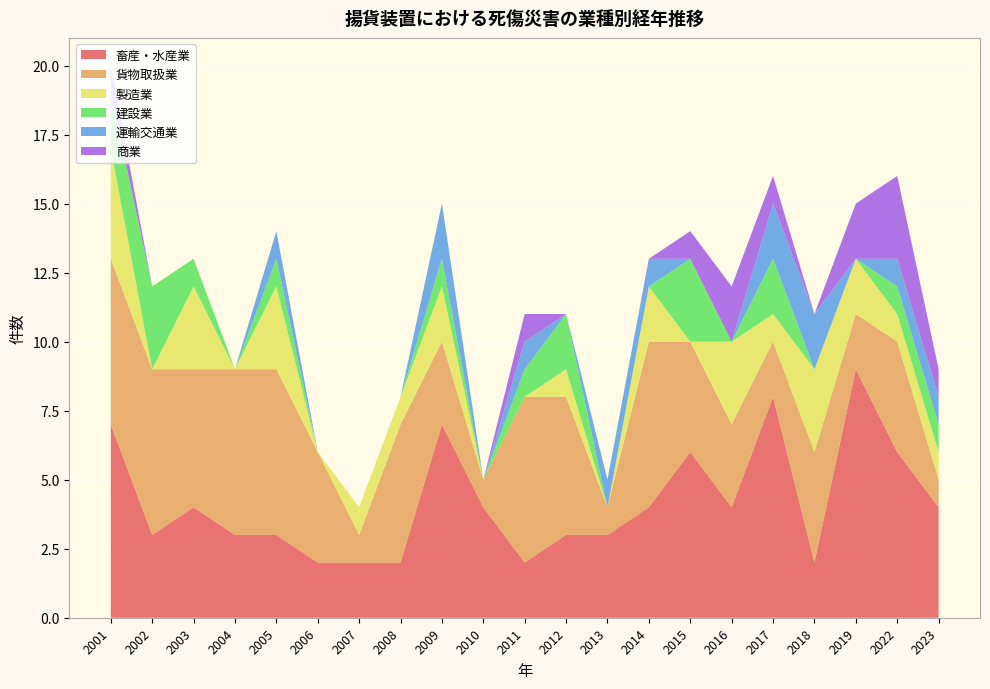

Reading left to right, what are all the values shown in this chart?

畜産・水産業: 2001=7	2002=3	2003=4	2004=3	2005=3	2006=2	2007=2	2008=2	2009=7	2010=4	2011=2	2012=3	2013=3	2014=4	2015=6	2016=4	2017=8	2018=2	2019=9	2022=6	2023=4
貨物取扱業: 2001=6	2002=6	2003=5	2004=6	2005=6	2006=4	2007=1	2008=5	2009=3	2010=1	2011=6	2012=5	2013=1	2014=6	2015=4	2016=3	2017=2	2018=4	2019=2	2022=4	2023=1
製造業: 2001=4	2002=0	2003=3	2004=0	2005=3	2006=0	2007=1	2008=1	2009=2	2010=0	2011=0	2012=1	2013=0	2014=2	2015=0	2016=3	2017=1	2018=3	2019=2	2022=1	2023=1
建設業: 2001=2	2002=3	2003=1	2004=0	2005=1	2006=0	2007=0	2008=0	2009=1	2010=0	2011=1	2012=2	2013=0	2014=0	2015=3	2016=0	2017=2	2018=0	2019=0	2022=1	2023=1
運輸交通業: 2001=0	2002=0	2003=0	2004=0	2005=1	2006=0	2007=0	2008=0	2009=2	2010=0	2011=1	2012=0	2013=1	2014=1	2015=0	2016=0	2017=2	2018=2	2019=0	2022=1	2023=1
商業: 2001=1	2002=0	2003=0	2004=0	2005=0	2006=0	2007=0	2008=0	2009=0	2010=0	2011=1	2012=0	2013=0	2014=0	2015=1	2016=2	2017=1	2018=0	2019=2	2022=3	2023=1